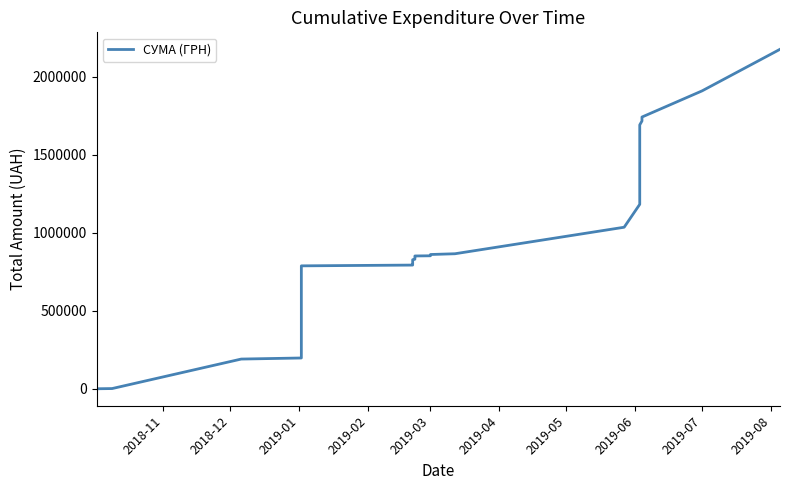

What is the difference between the second highest and minimum values?

1908622.2